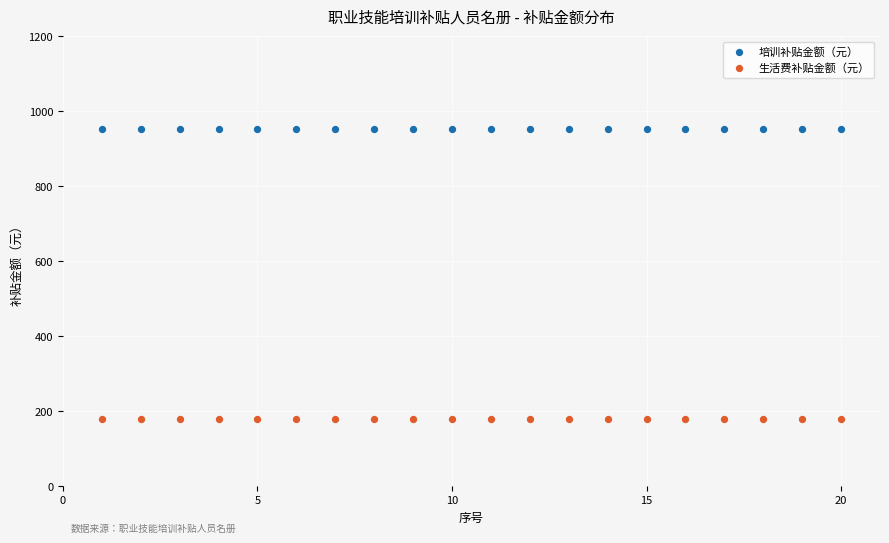

Which series reaches the minimum Y coordinate?

生活费补贴金额（元）